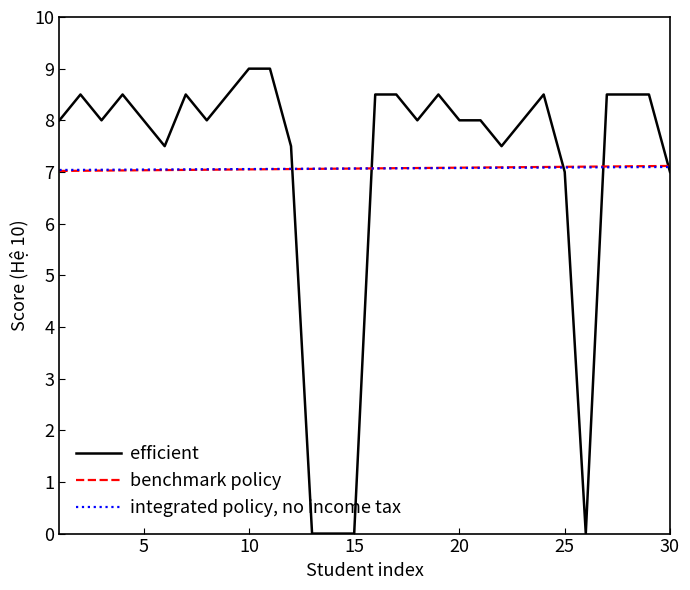

List the series in order of their peak value, highest first.

efficient, benchmark policy, integrated policy, no income tax